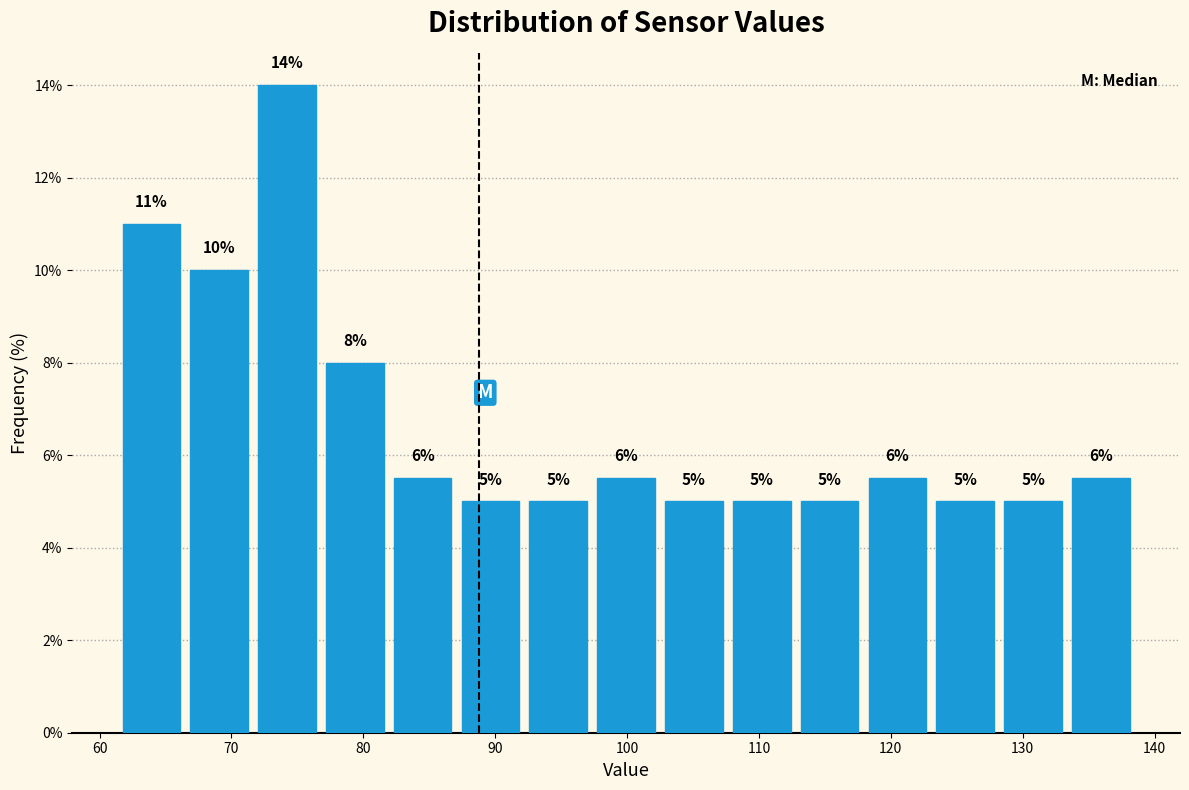

Which range on the x-axis has the tallest bar?

72 to 77